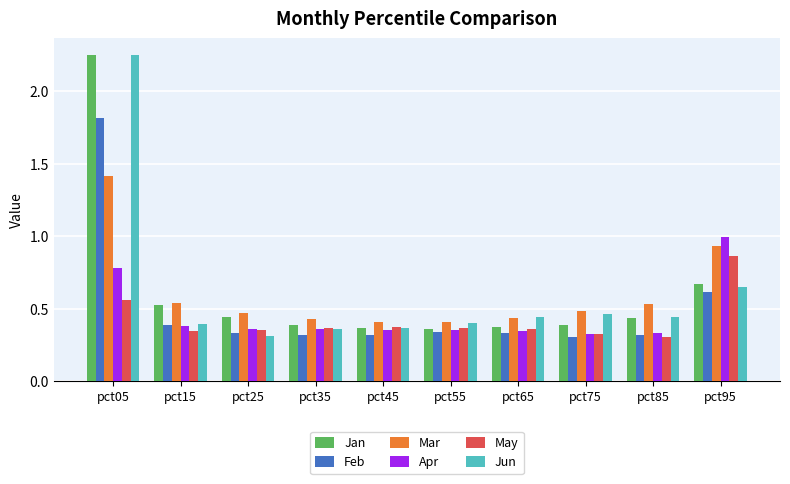

What is the highest value of the Apr series?

1.0